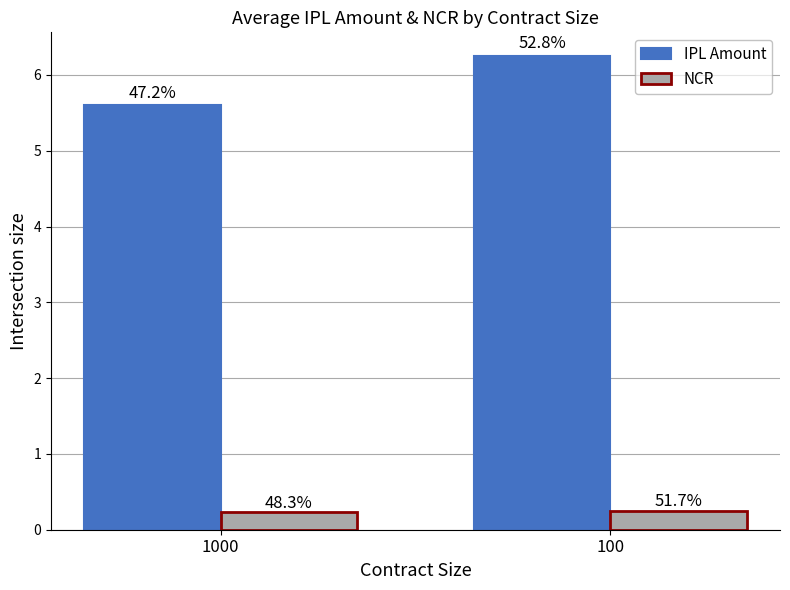

At which label is NCR closest to 0?

1000